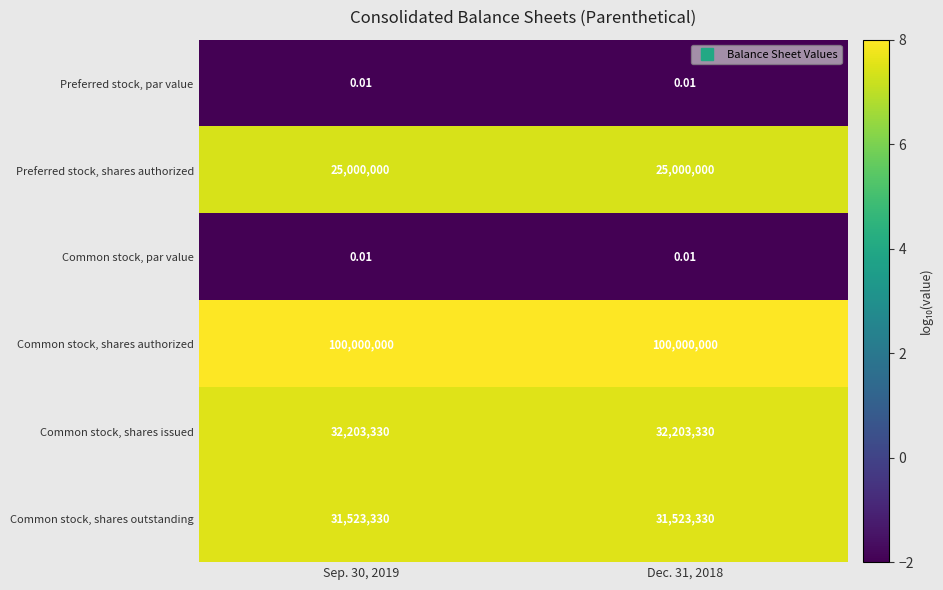

Is the value of Preferred stock, shares authorized at Dec. 31, 2018 greater than the value of Common stock, par value at Dec. 31, 2018?

Yes